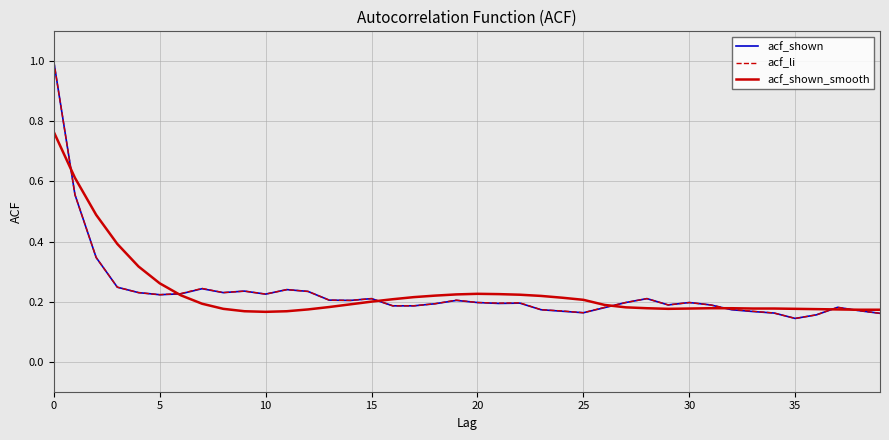

What is the sum of all acf_li values?

9.2